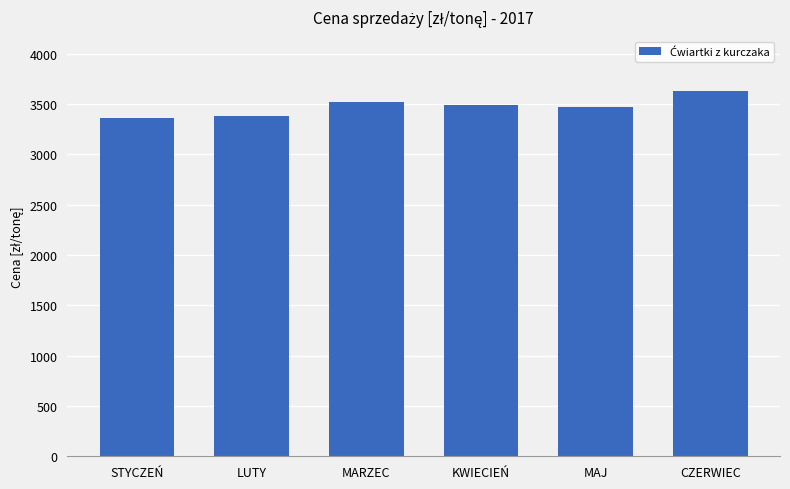

The value at LUTY is 2329.2. True or false?

False